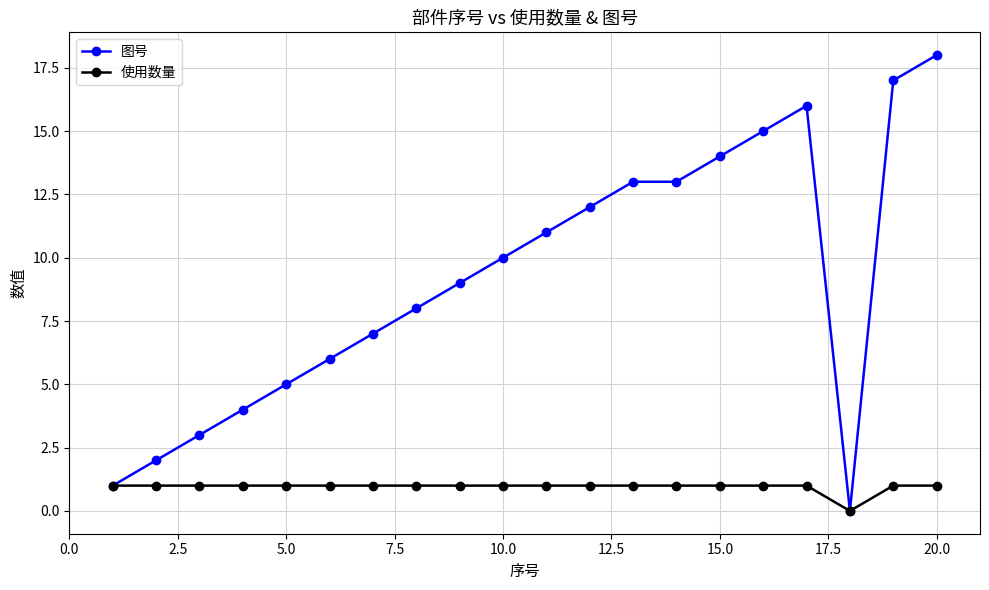

What are all the series names shown in the legend?

图号, 使用数量